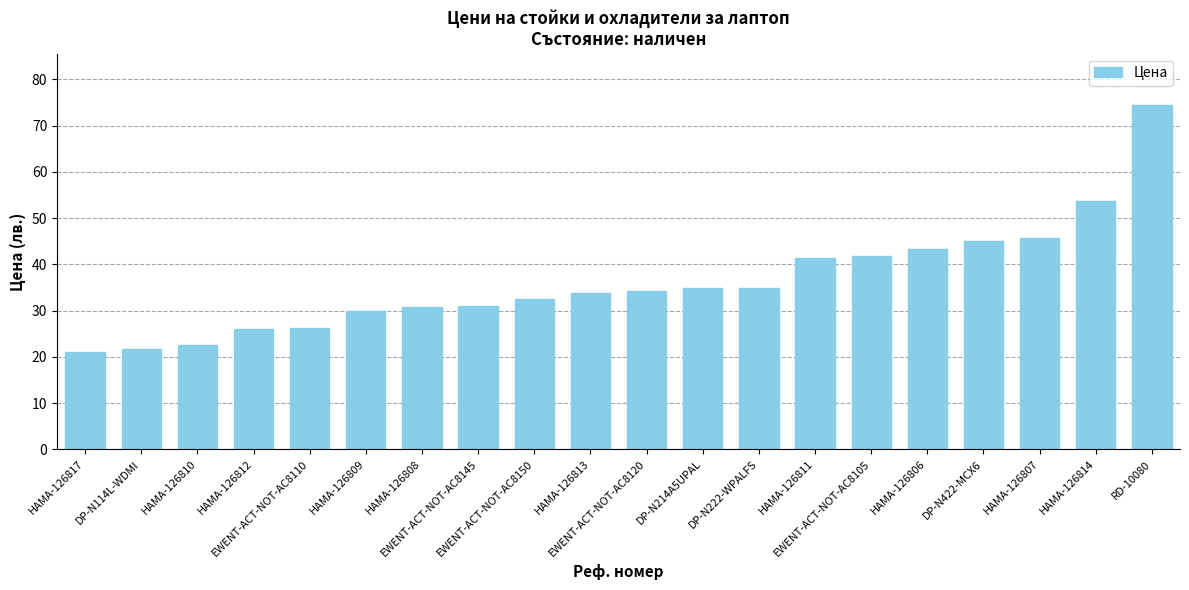

What is the average value?

36.2